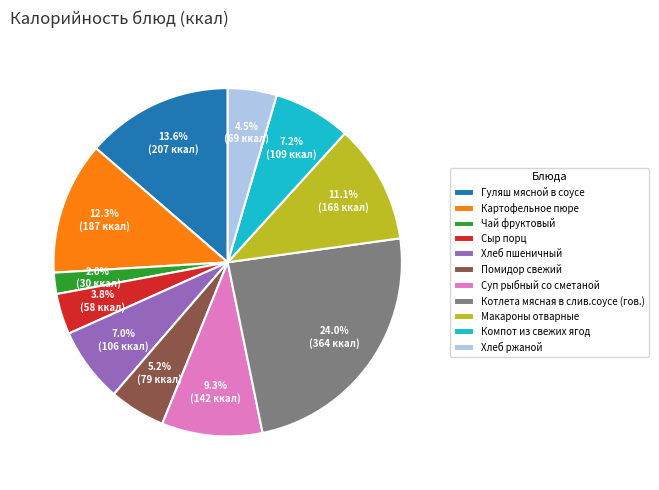

Is it true that Суп рыбный со сметаной is 9% of the pie?

True